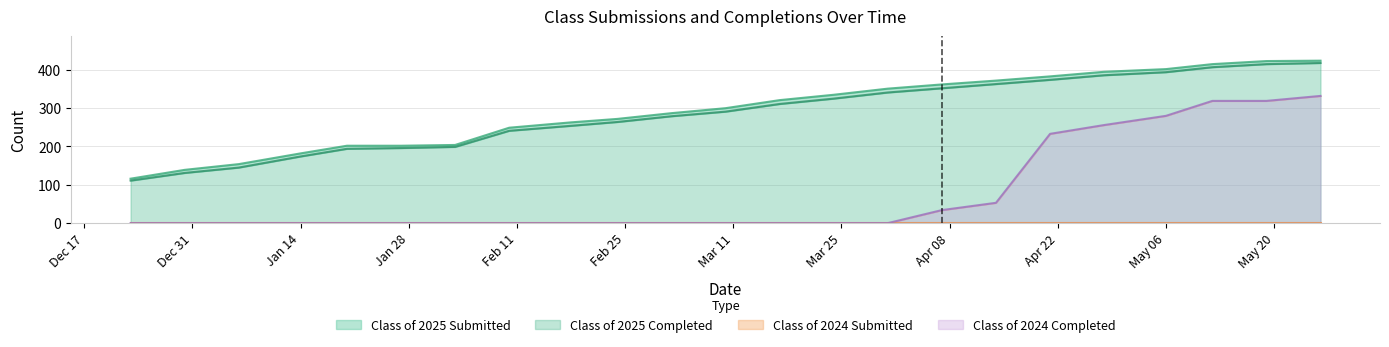

What is the sum of all Class of 2025 Submitted values?

6753